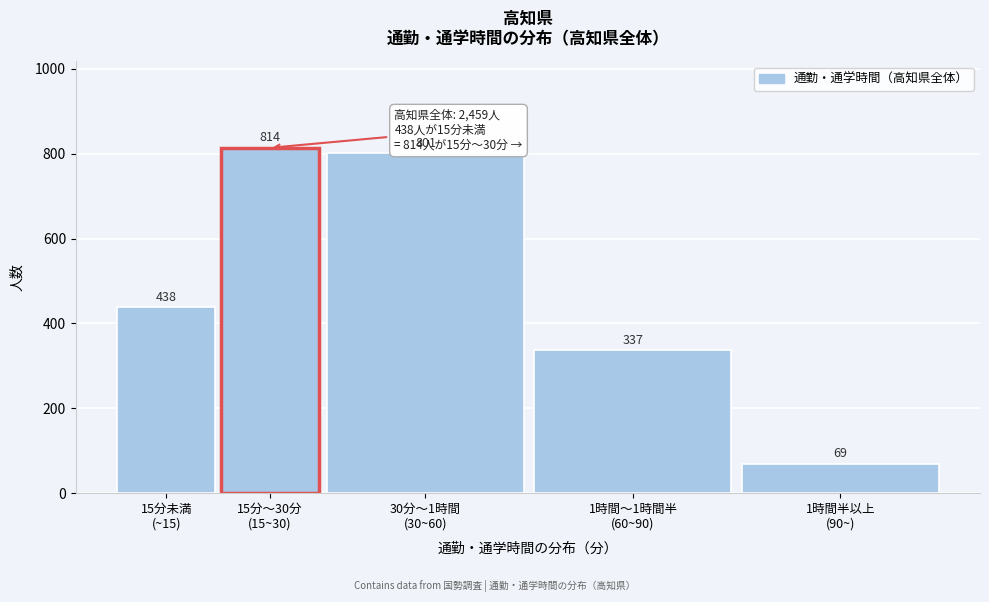

Reading right to left, extract all data points from this chart.

69	337	801	814	438